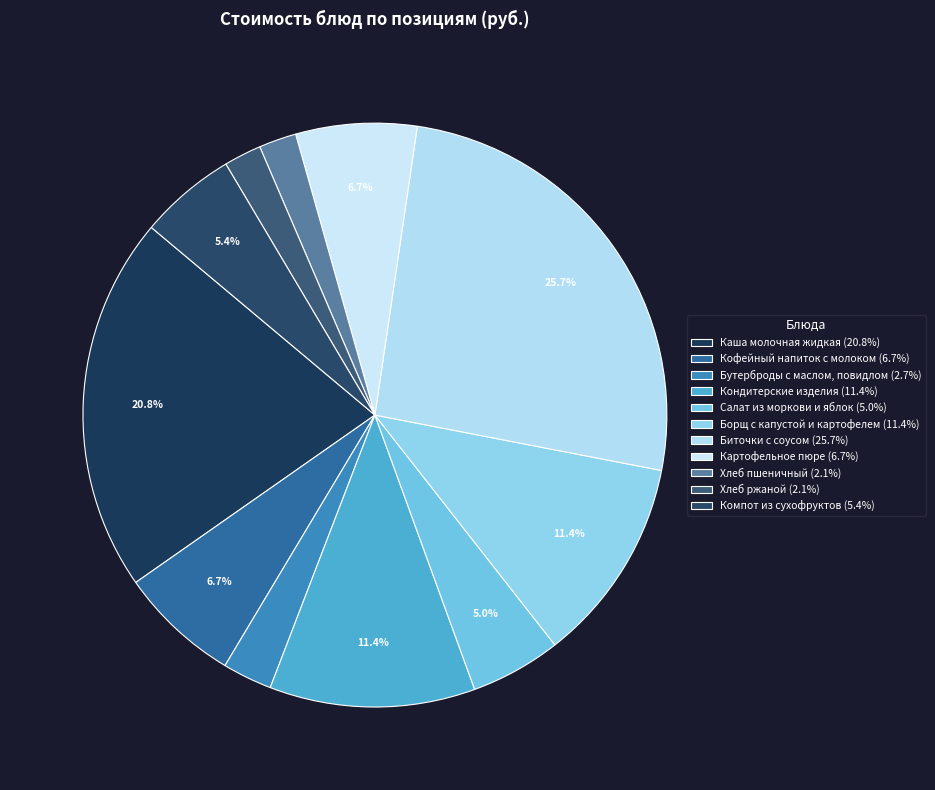

To the nearest percent, what portion does Каша молочная жидкая represent?

21%